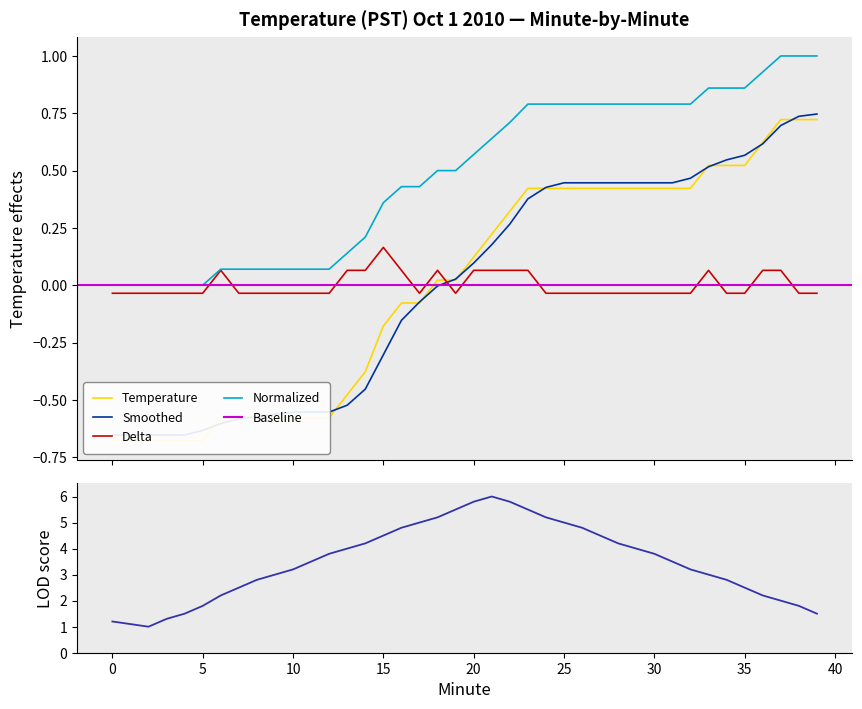

What is the difference between the second highest and second lowest values in the LOD series?

4.7